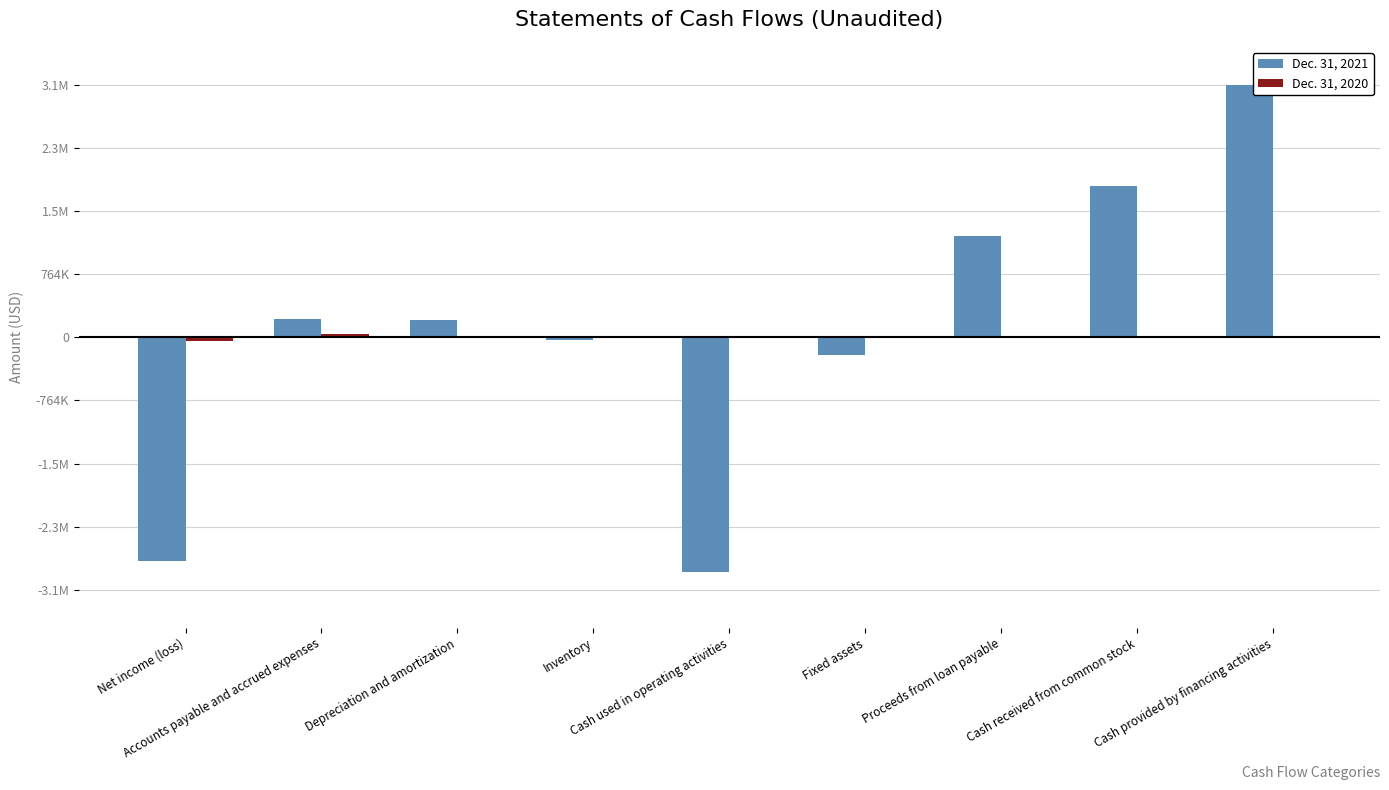

Are the bars grouped side by side (vs. stacked)?

Yes